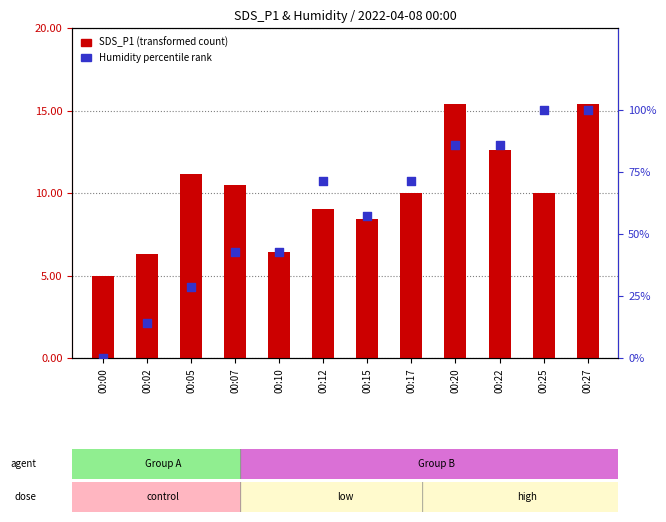

At how many categories does at least one series exceed 49?

7